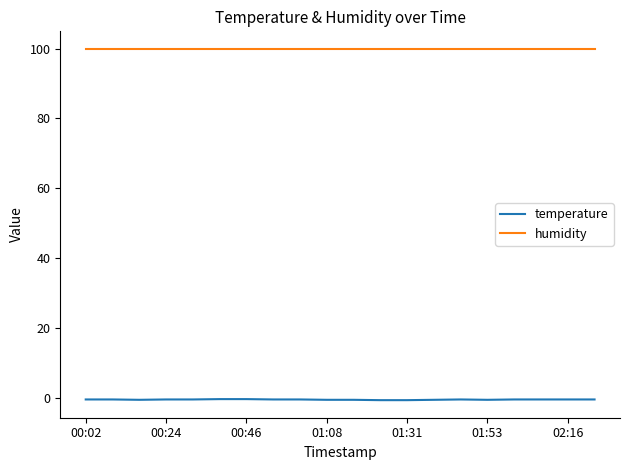

Which series has the largest total across all categories?

humidity